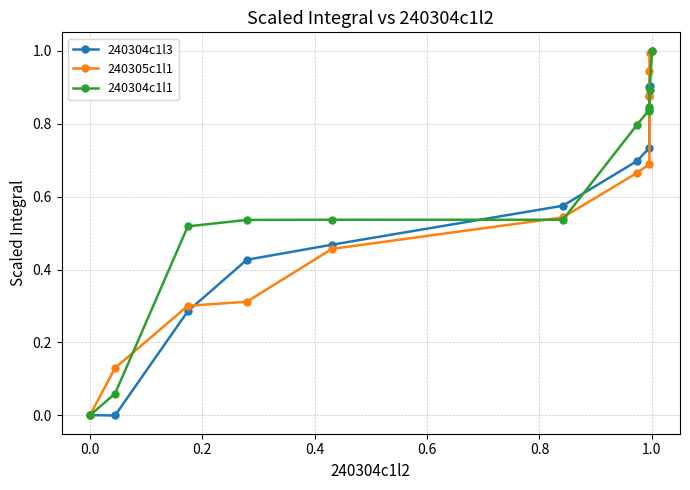

What are all the series names shown in the legend?

240304c1l3, 240305c1l1, 240304c1l1